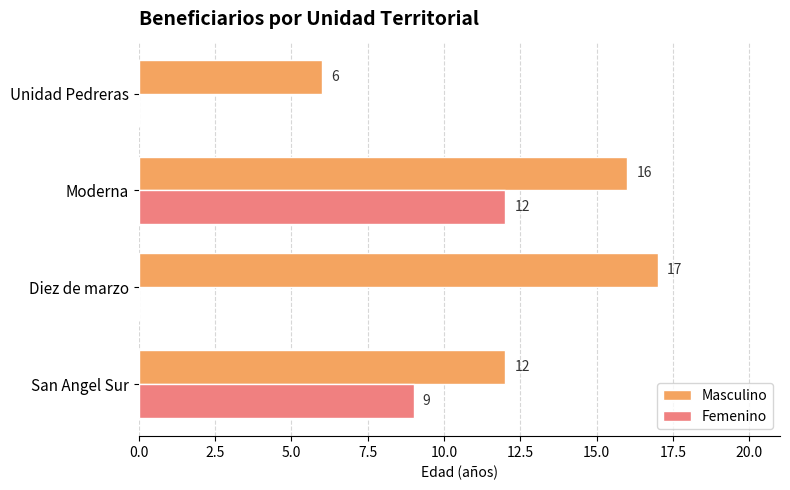

What is the average value of the Masculino series?

13